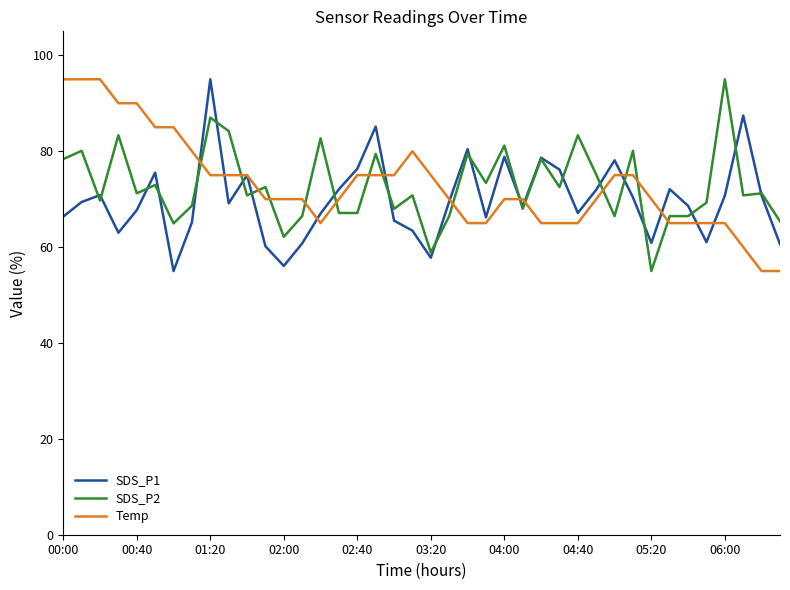

What is the maximum value shown in the chart?

95.0